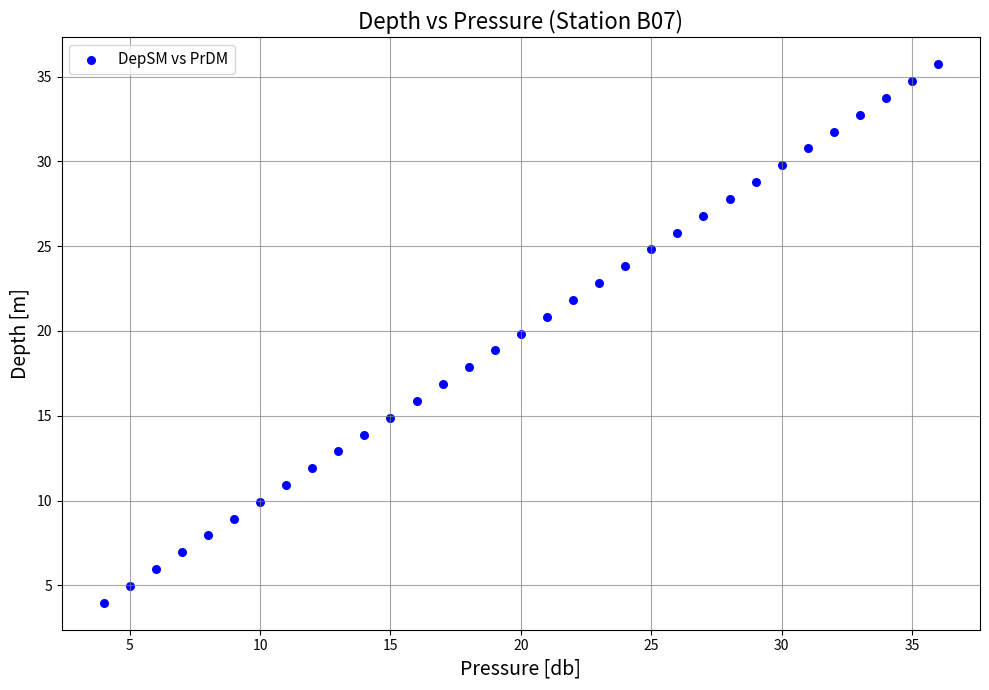

What is the range of Y values (max minus min)?

31.8